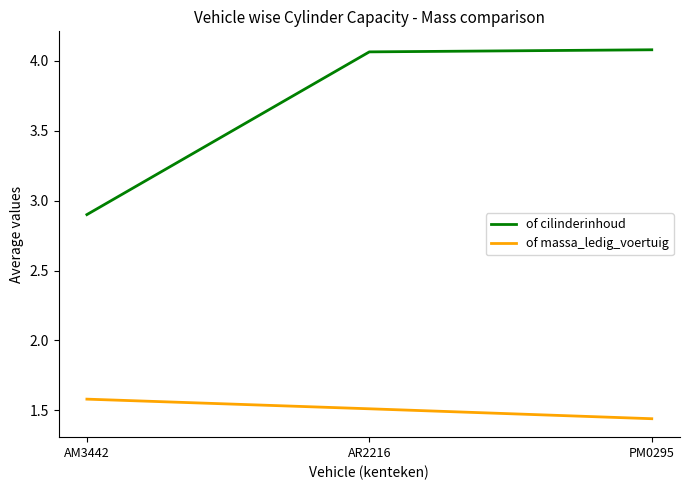

The of cilinderinhoud series shows 4.8 at AM3442. True or false?

False